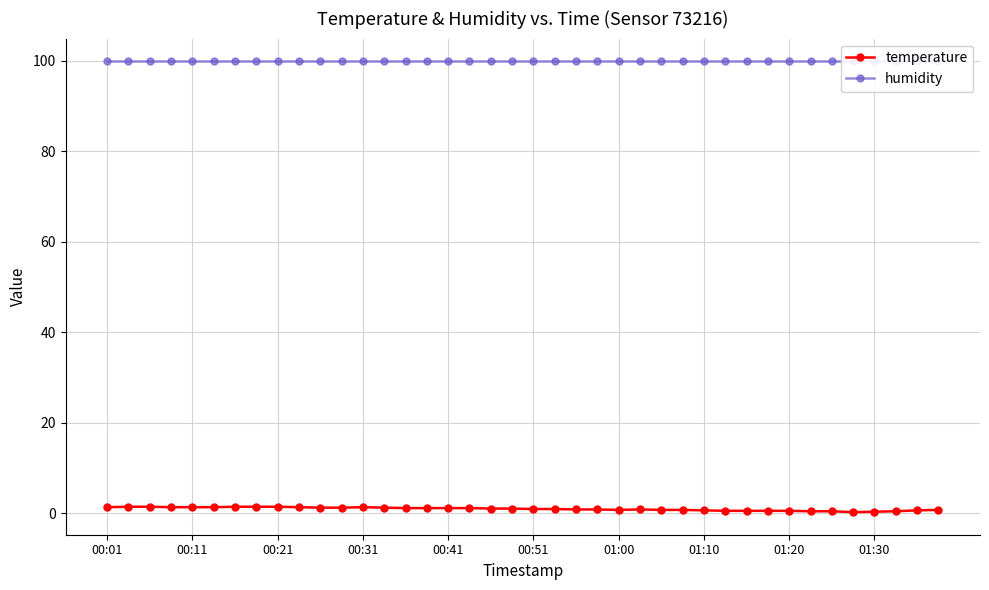

True or false: temperature has more than 1 points higher than both neighbors.

True